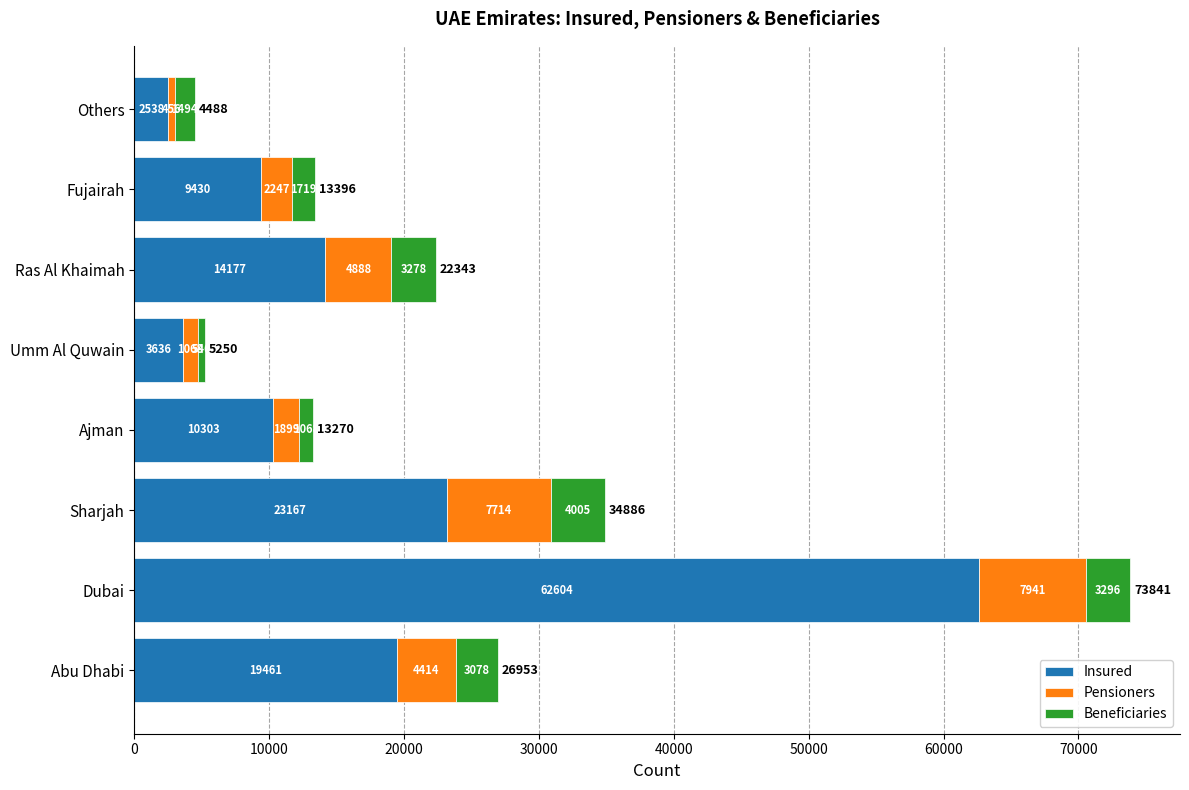

Count the number of categories in the chart.

8